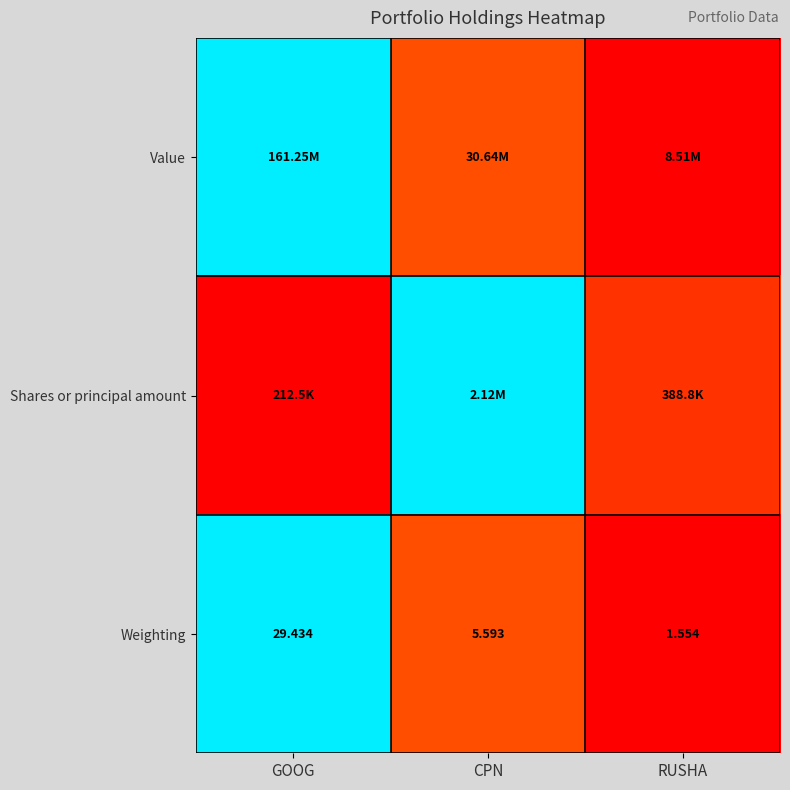

At which label is Weighting closest to 15?

CPN